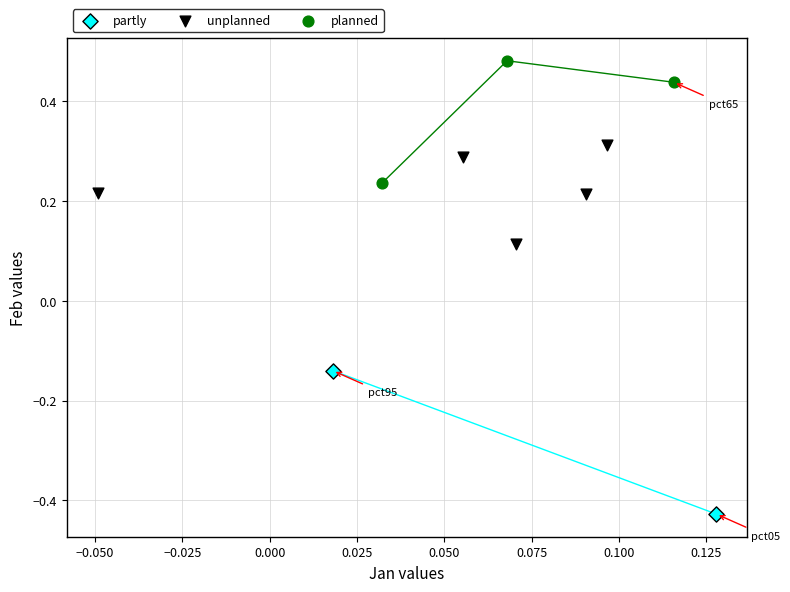

Which series has the largest Y range (max minus min)?

partly